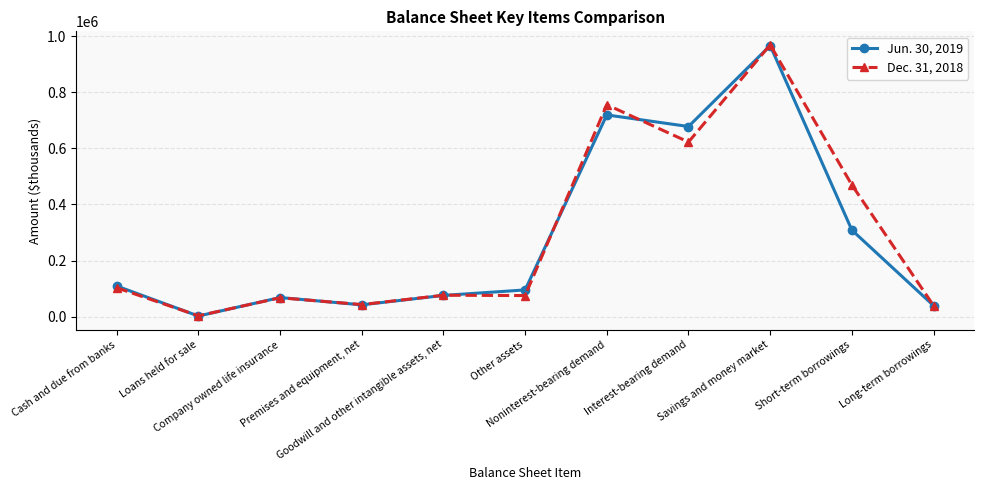

What is the maximum value for Jun. 30, 2019?

966509